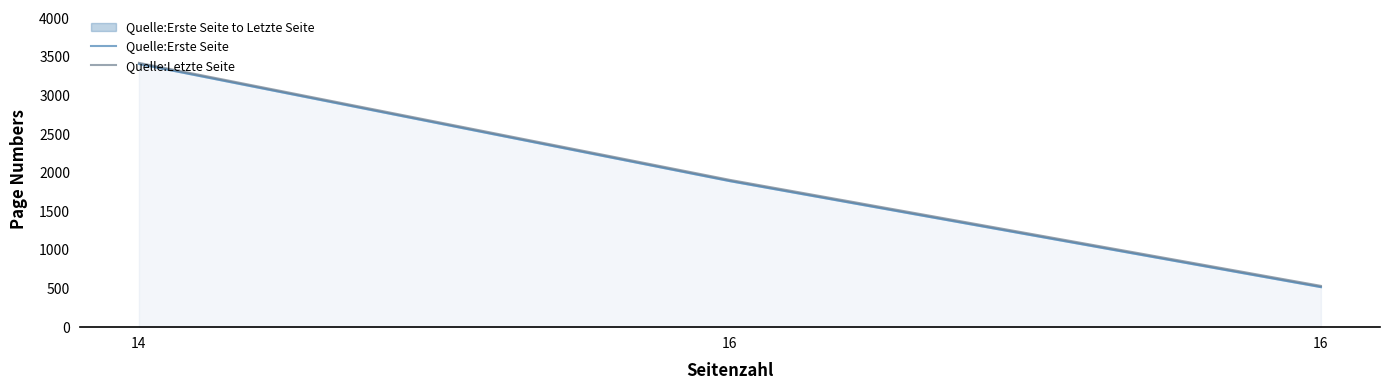

Which series changed the most between 16 and 16?

Quelle:Erste Seite